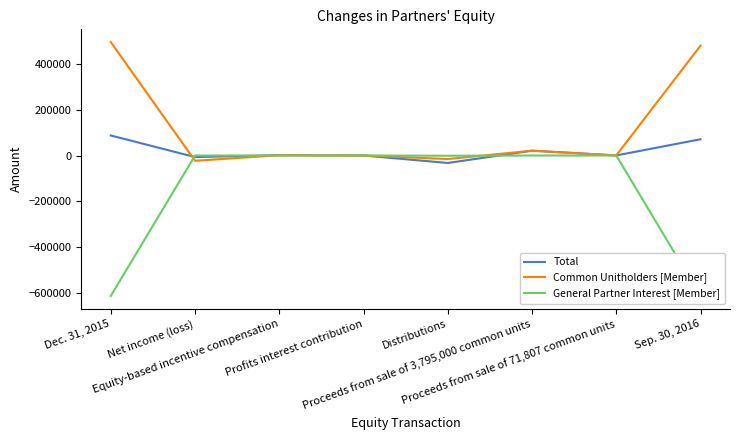

At which category does General Partner Interest [Member] reach its first local peak?

Net income (loss)